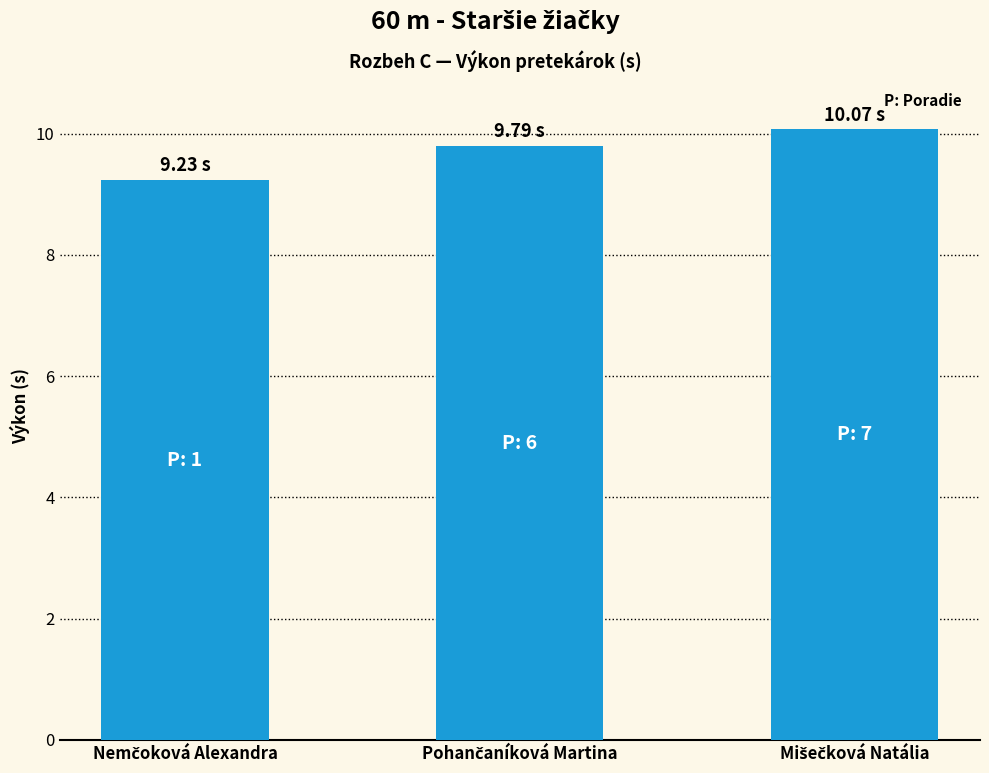

What is the difference between the maximum and minimum values?

0.8